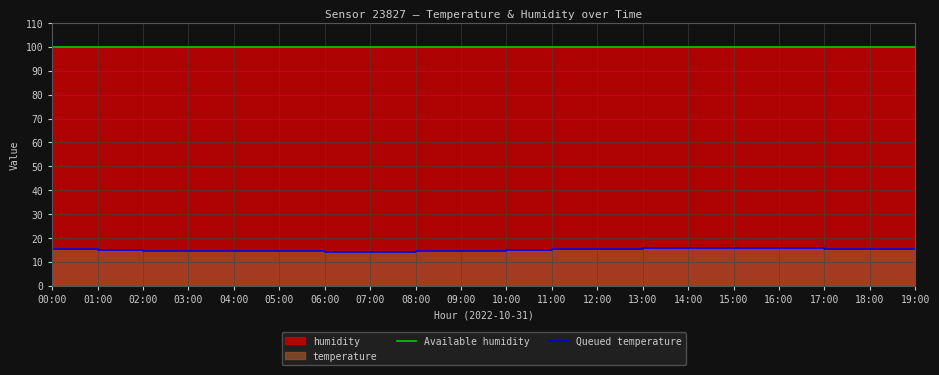

At how many categories does at least one series exceed 23?

20